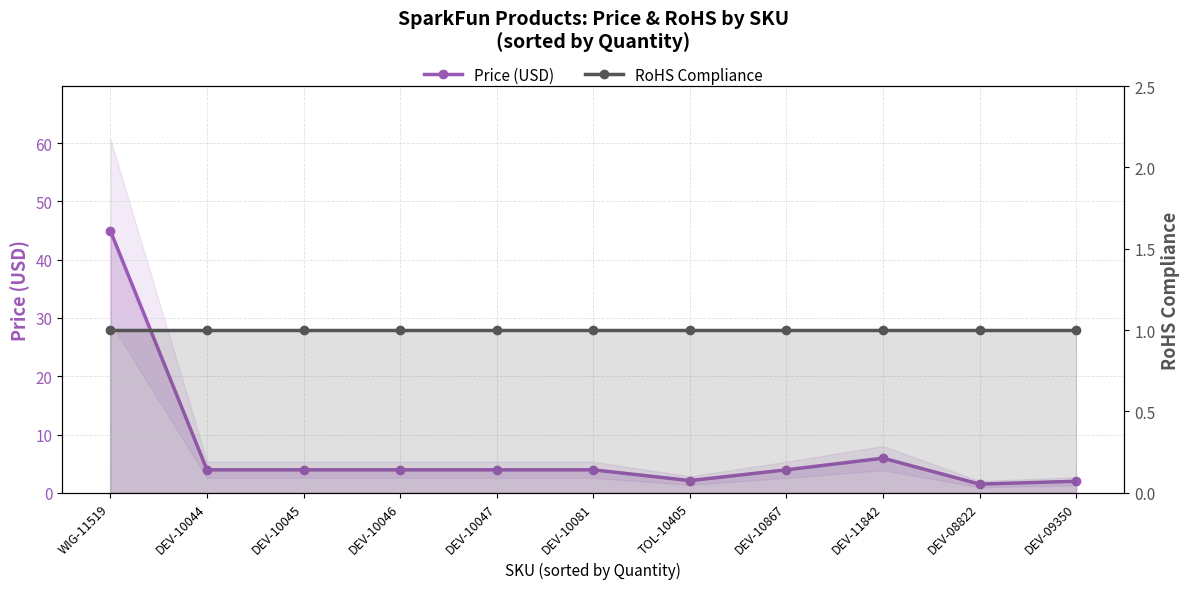

Reading left to right, what are all the values shown in this chart?

Price (USD): WIG-11519=45.0	DEV-10044=4.0	DEV-10045=4.0	DEV-10046=4.0	DEV-10047=4.0	DEV-10081=4.0	TOL-10405=2.1	DEV-10867=4.0	DEV-11842=6.0	DEV-08822=1.5	DEV-09350=2.0
RoHS Compliance: WIG-11519=1.0	DEV-10044=1.0	DEV-10045=1.0	DEV-10046=1.0	DEV-10047=1.0	DEV-10081=1.0	TOL-10405=1.0	DEV-10867=1.0	DEV-11842=1.0	DEV-08822=1.0	DEV-09350=1.0